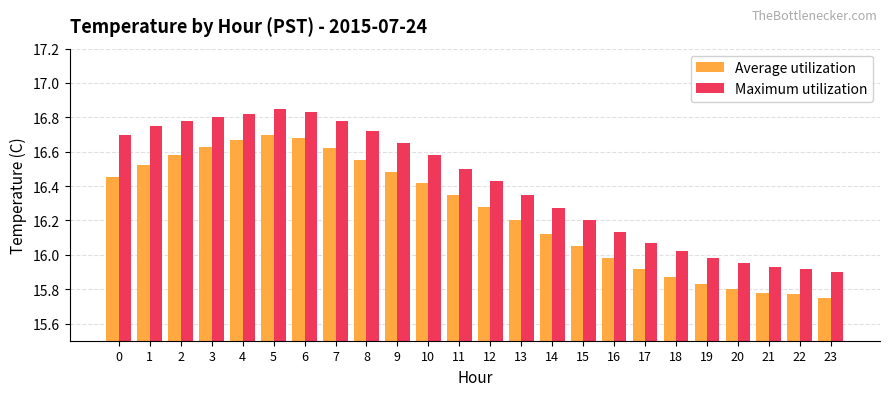

How many bars are there in total?

48